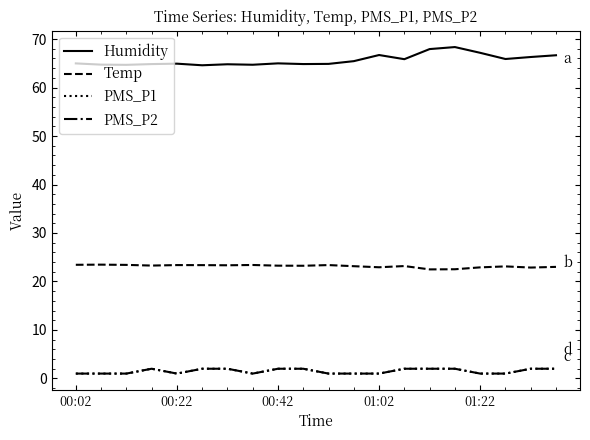

True or false: PMS_P1 has more than 1 interior local peaks.

False